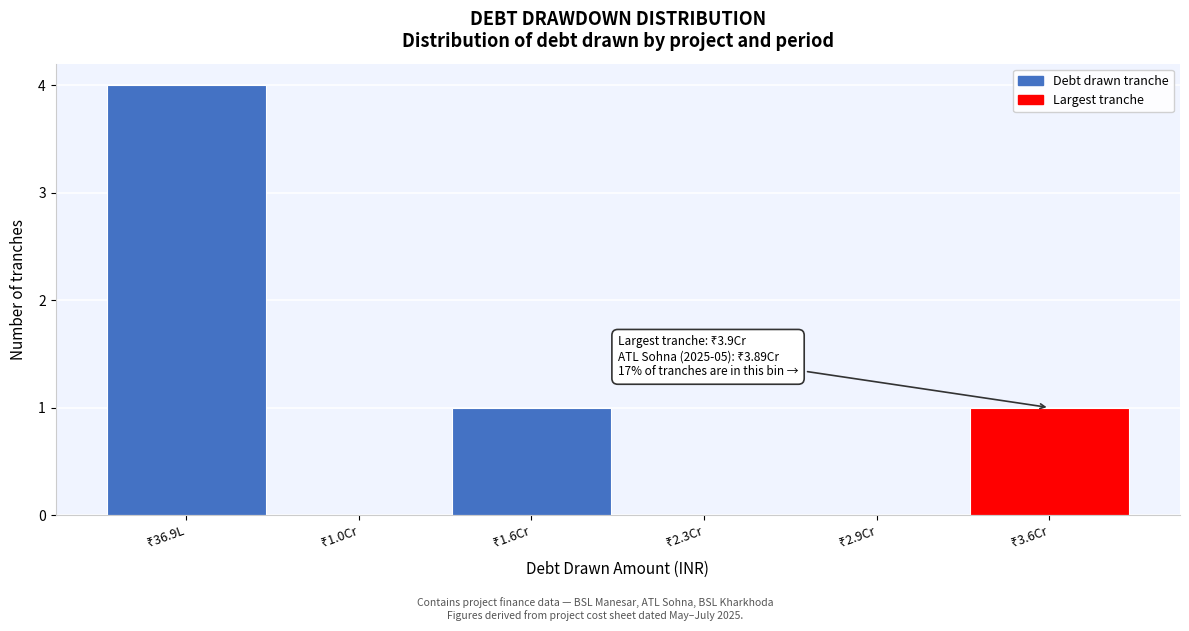

What is the sum of all values?

6